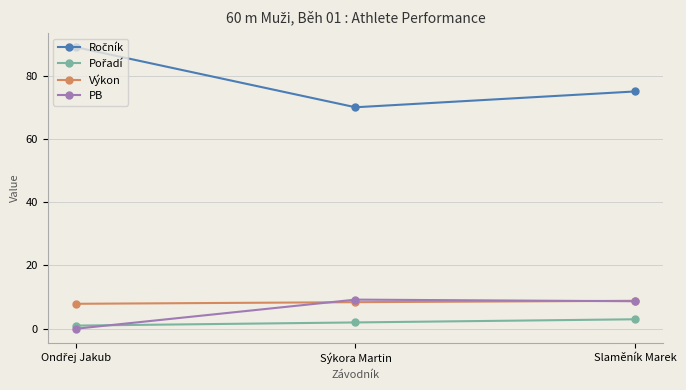

What is the label of the 1st point from the right?

Slaměník Marek